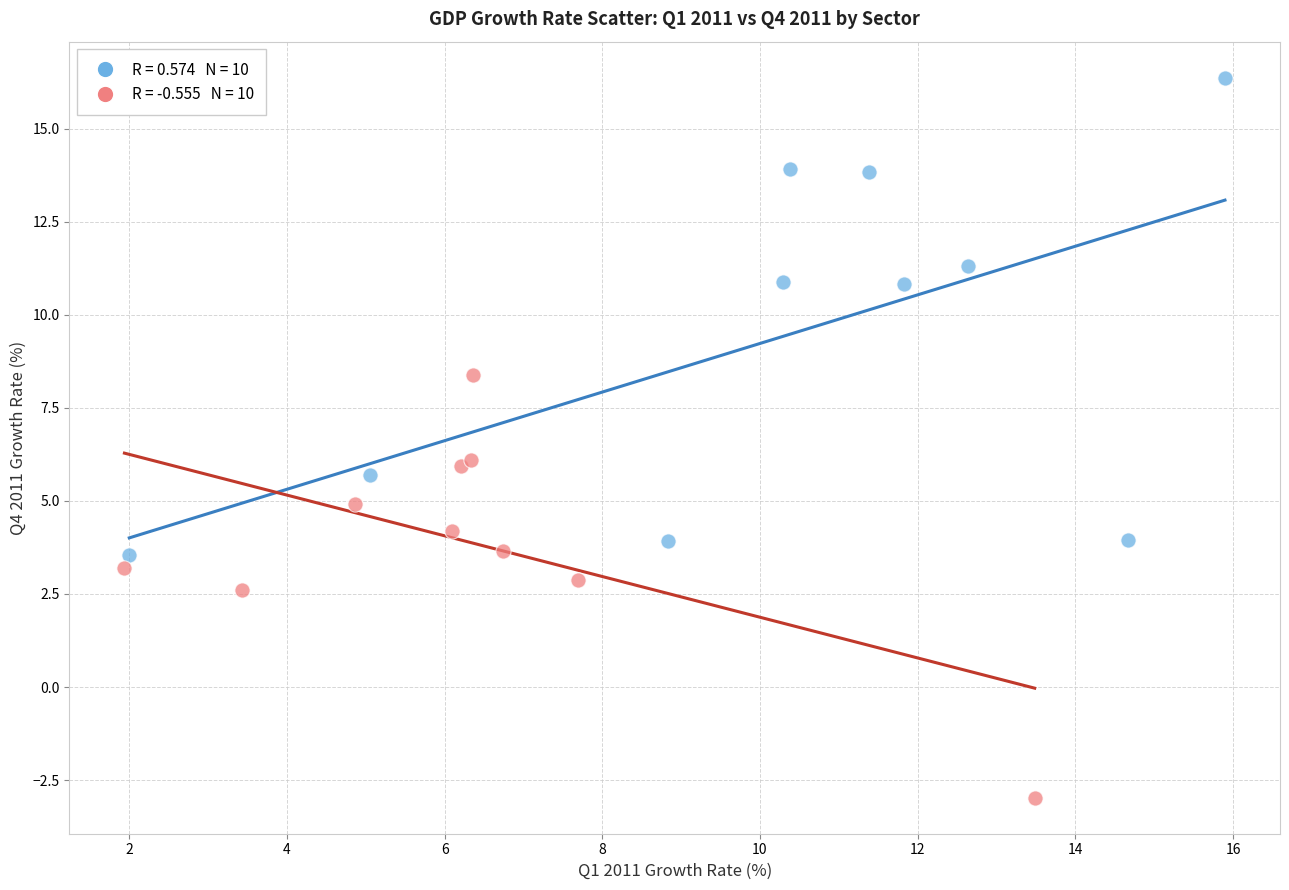

Which series reaches the minimum Y coordinate?

2012 Q4 Growth